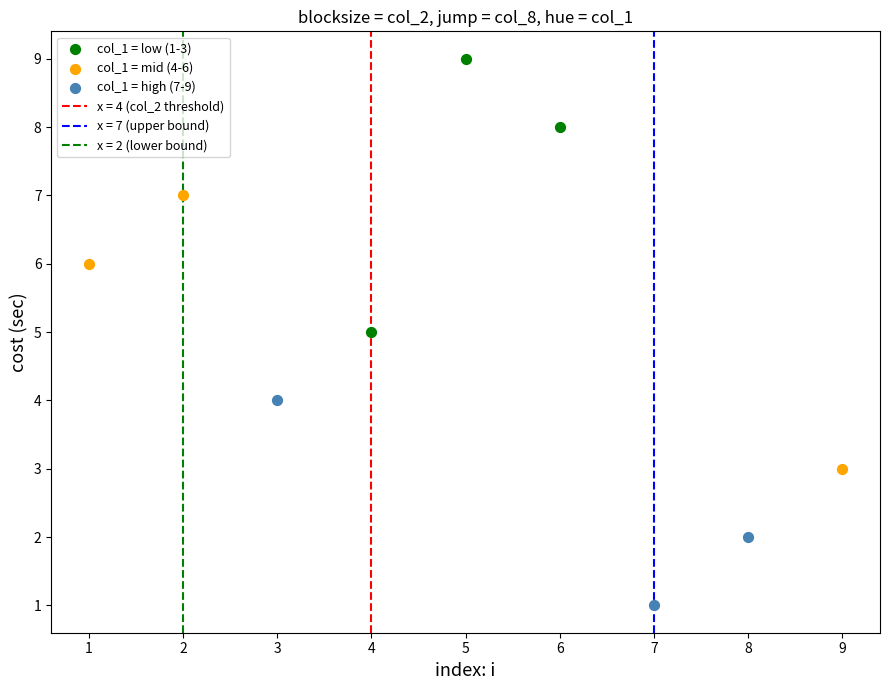

Which series reaches the minimum Y coordinate?

col_1 = high (7-9)